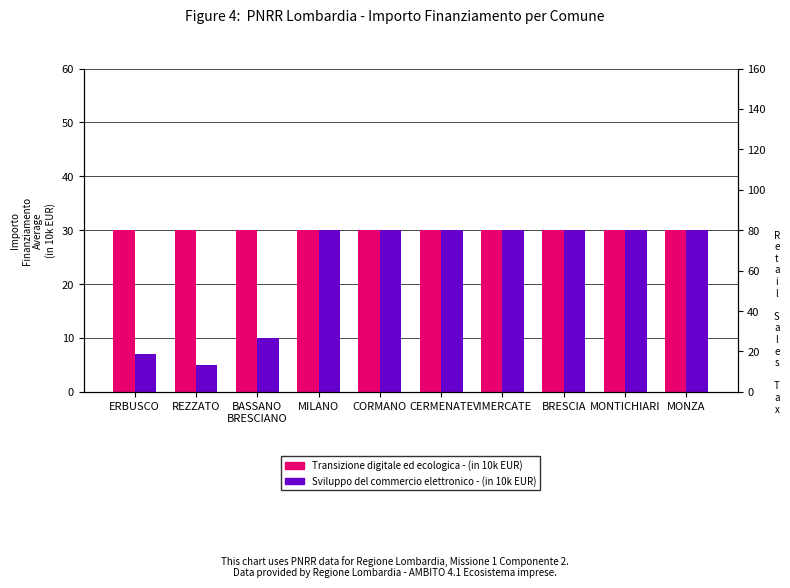

Is the value of Transizione digitale ed ecologica (in 10k EUR) at CORMANO greater than the value of Sviluppo del commercio elettronico (in 10k EUR) at REZZATO?

Yes